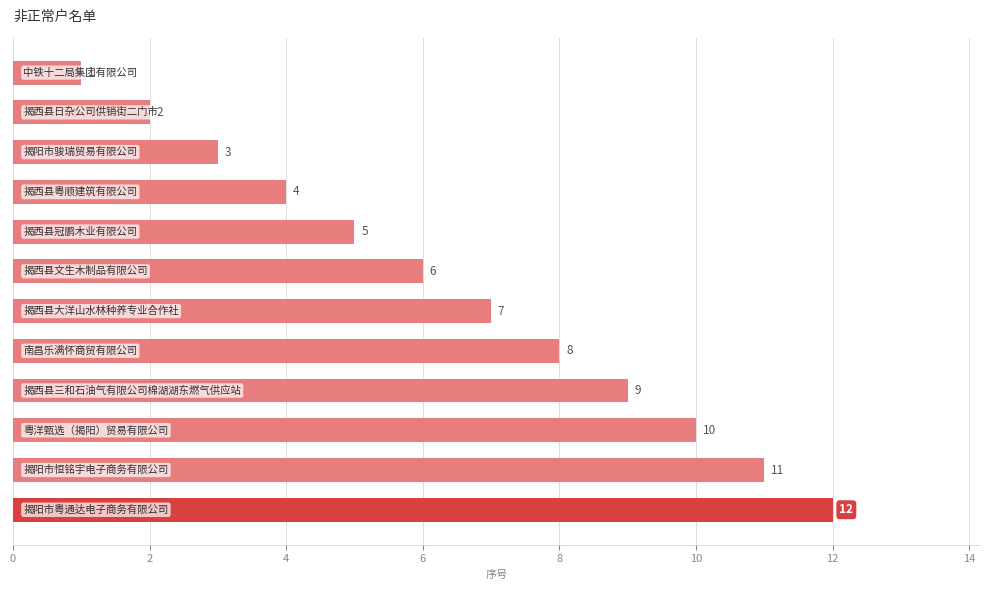

What is the difference between the maximum and second lowest values?

10